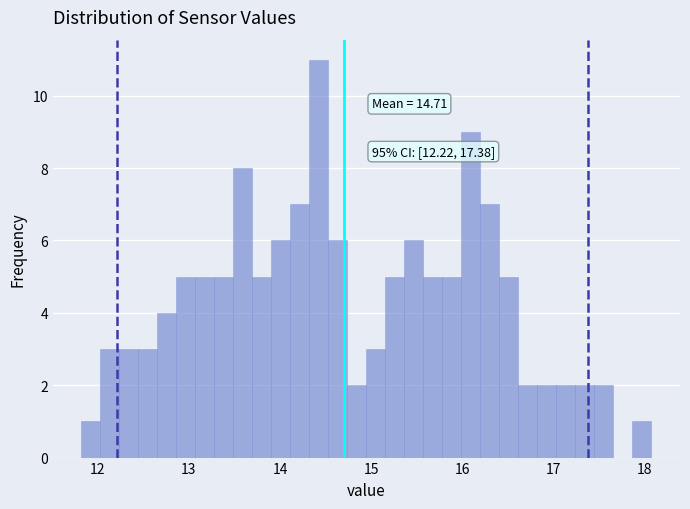

Read against the x-axis, roughly where is the centre of the tallest bar?

14.4